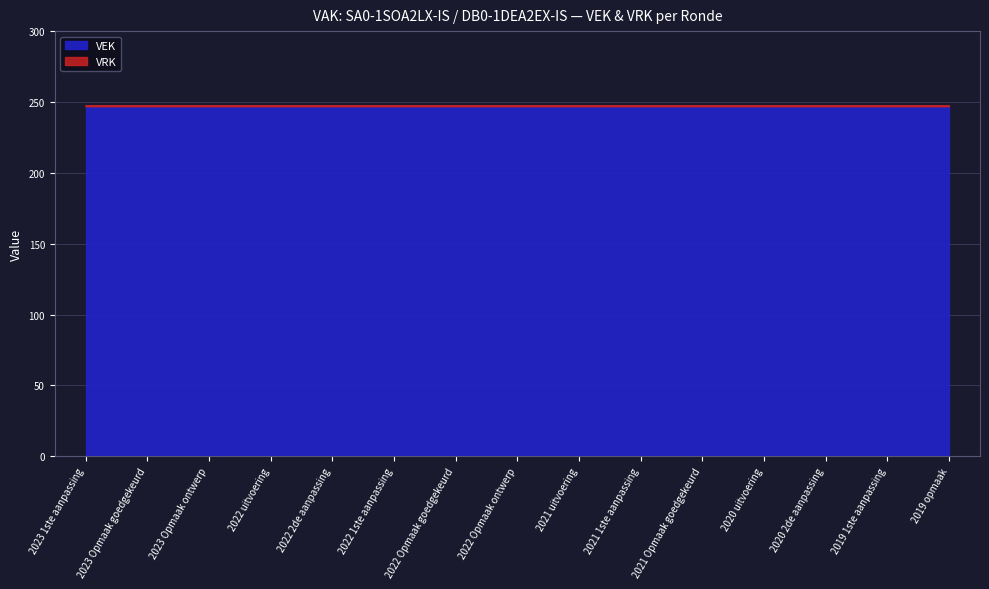

What is the average value of the VEK series?

247